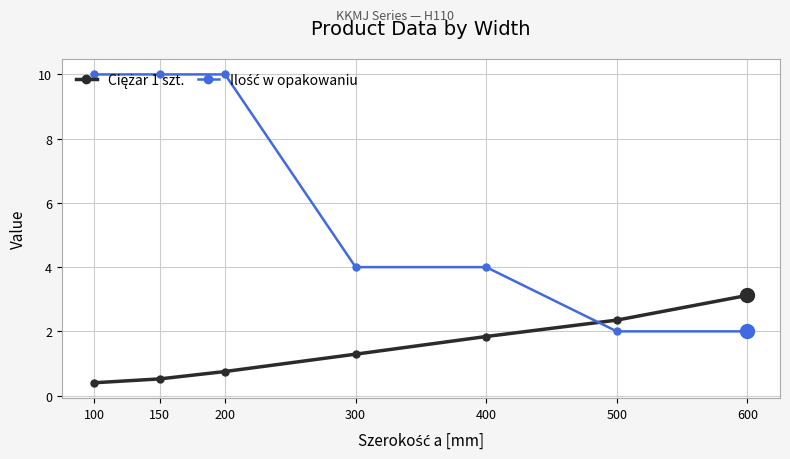

What is the total value across all series at 150?

10.5